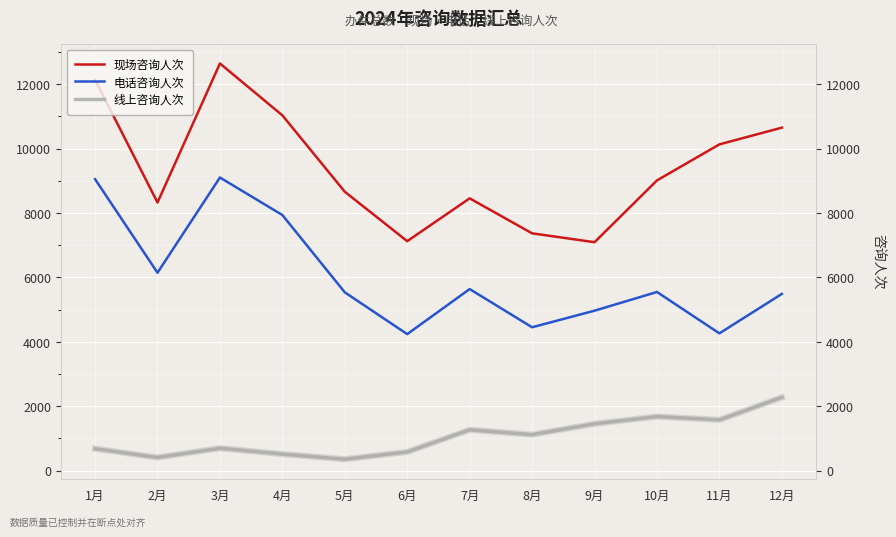

At how many categories does at least one series exceed 6536?

12